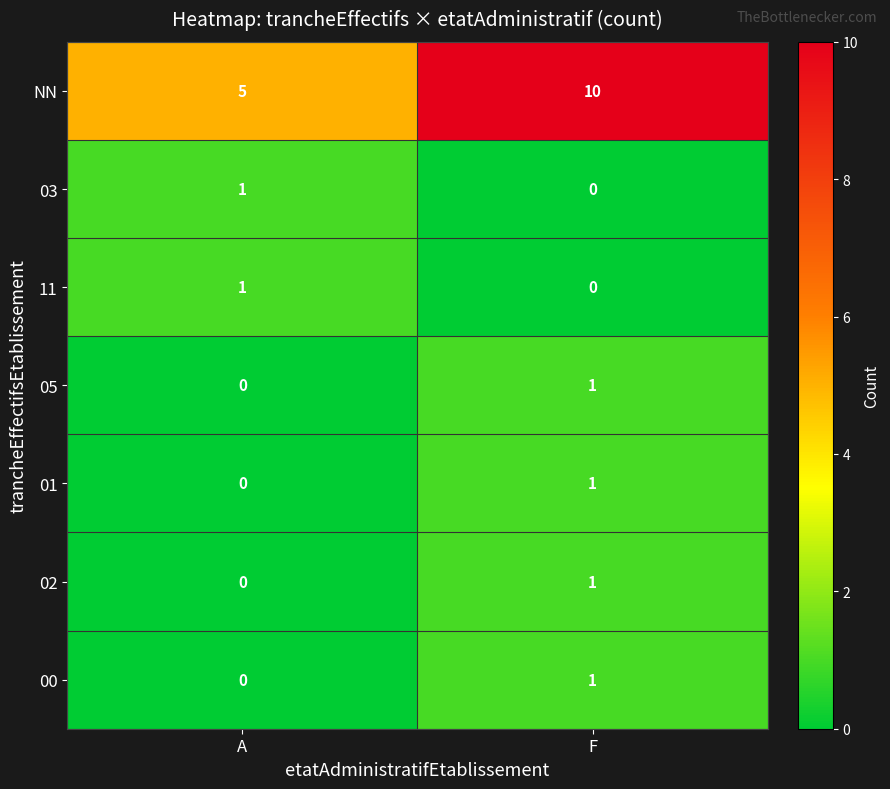

At which label is 01 closest to 0?

A